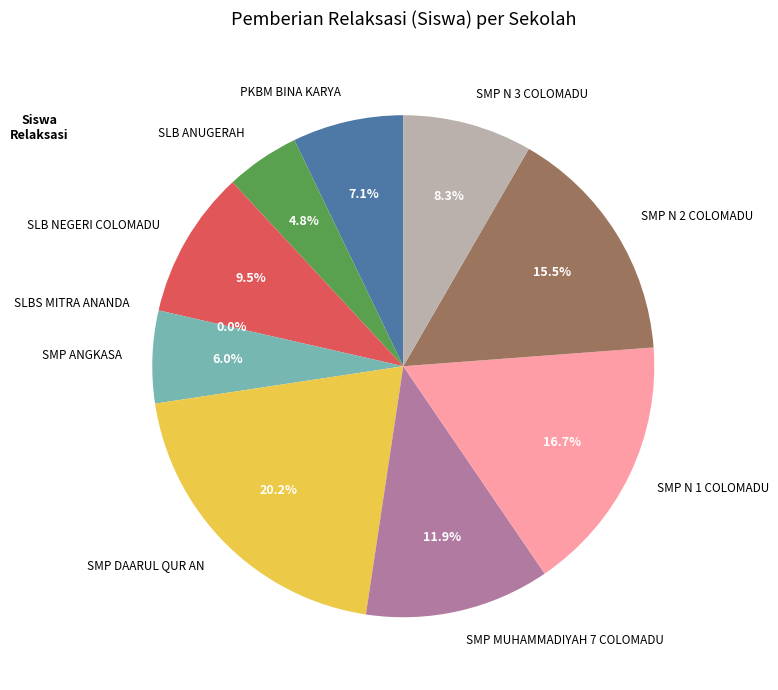

What percentage is the SMP ANGKASA slice, to the nearest percent?

6%